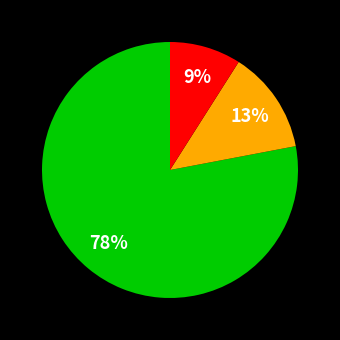

Does any single category account for the majority?

Yes